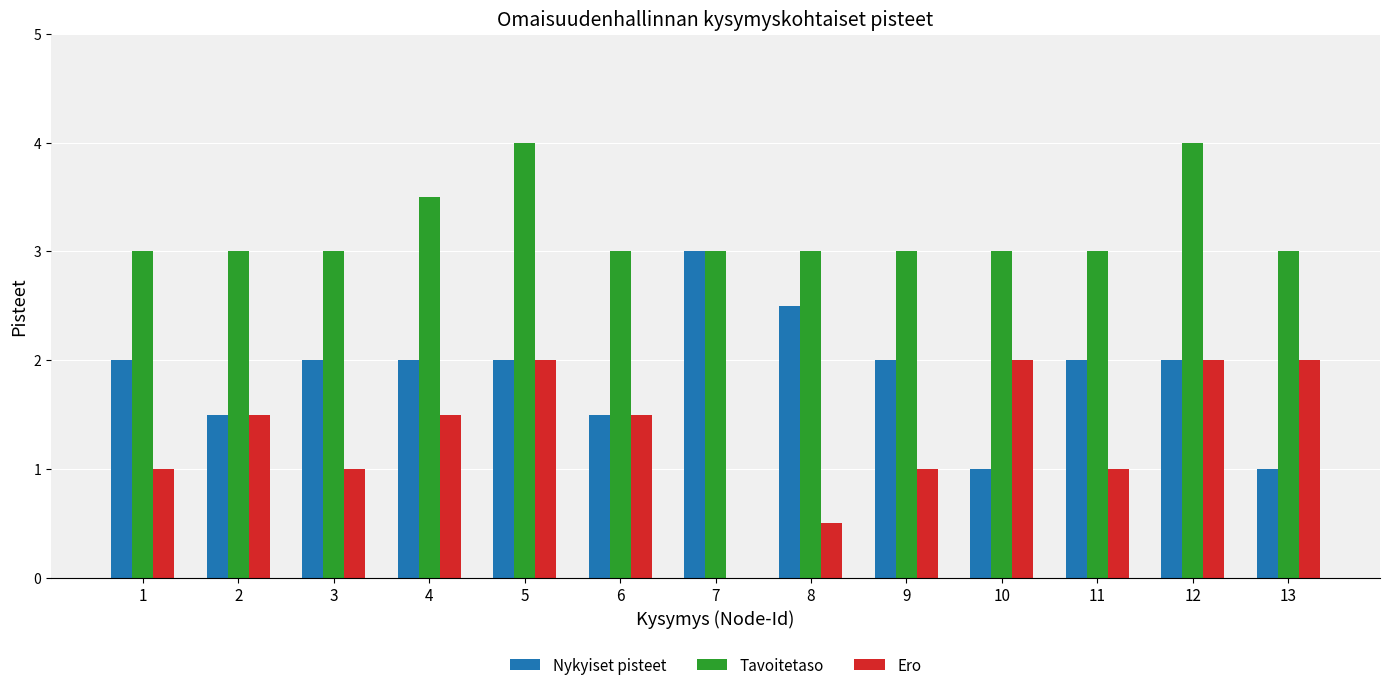

Reading left to right, transcribe all the data shown in this chart.

Nykyiset pisteet: 1=2.0	2=1.5	3=2.0	4=2.0	5=2.0	6=1.5	7=3.0	8=2.5	9=2.0	10=1.0	11=2.0	12=2.0	13=1.0
Tavoitetaso: 1=3.0	2=3.0	3=3.0	4=3.5	5=4.0	6=3.0	7=3.0	8=3.0	9=3.0	10=3.0	11=3.0	12=4.0	13=3.0
Ero: 1=1.0	2=1.5	3=1.0	4=1.5	5=2.0	6=1.5	7=0.0	8=0.5	9=1.0	10=2.0	11=1.0	12=2.0	13=2.0